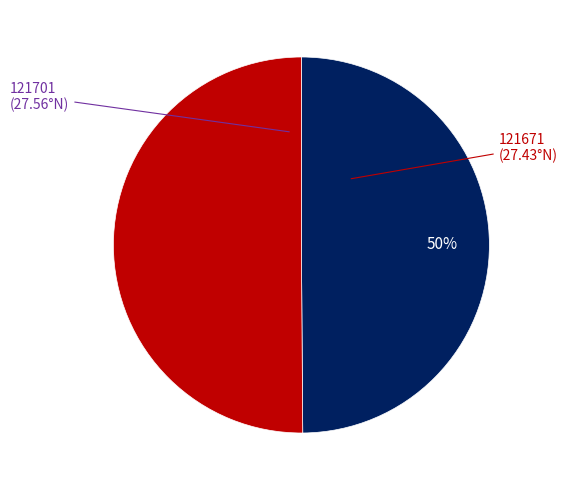

Count the number of slices in the pie.

2